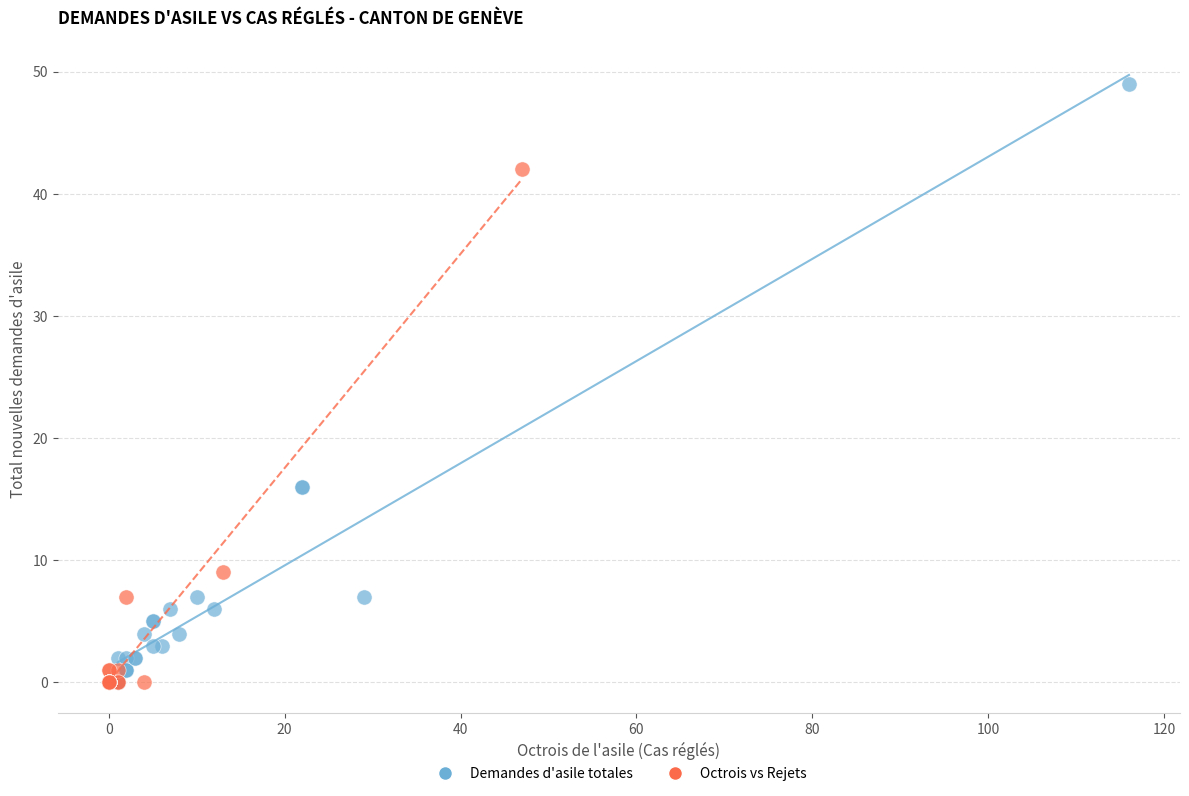

Which series has the widest spread of Y values?

Demandes d'asile totales